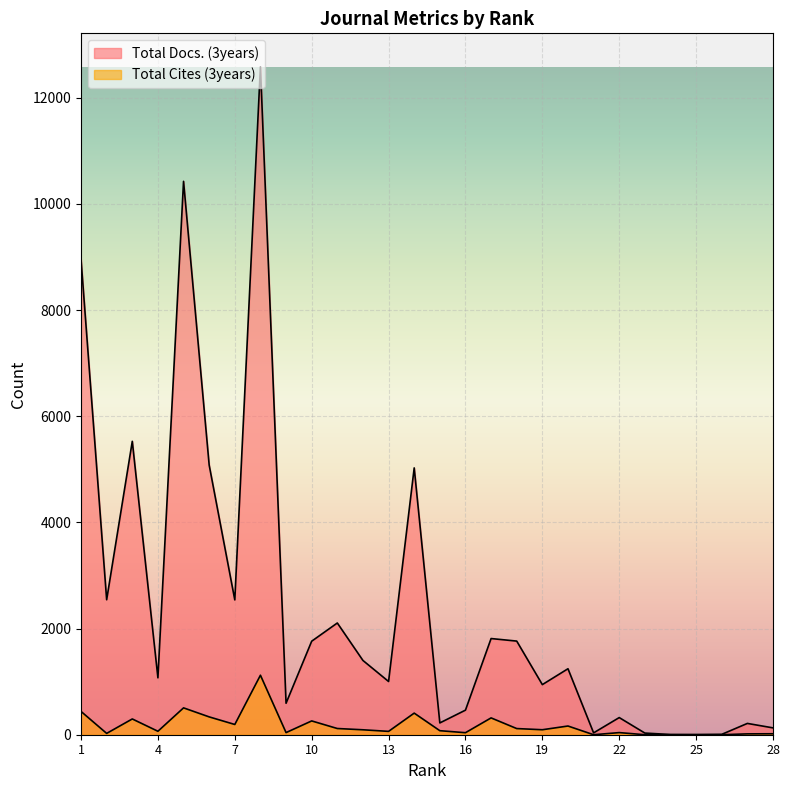

True or false: Total Docs. (3years) and Total Cites (3years) intersect in this chart.

False